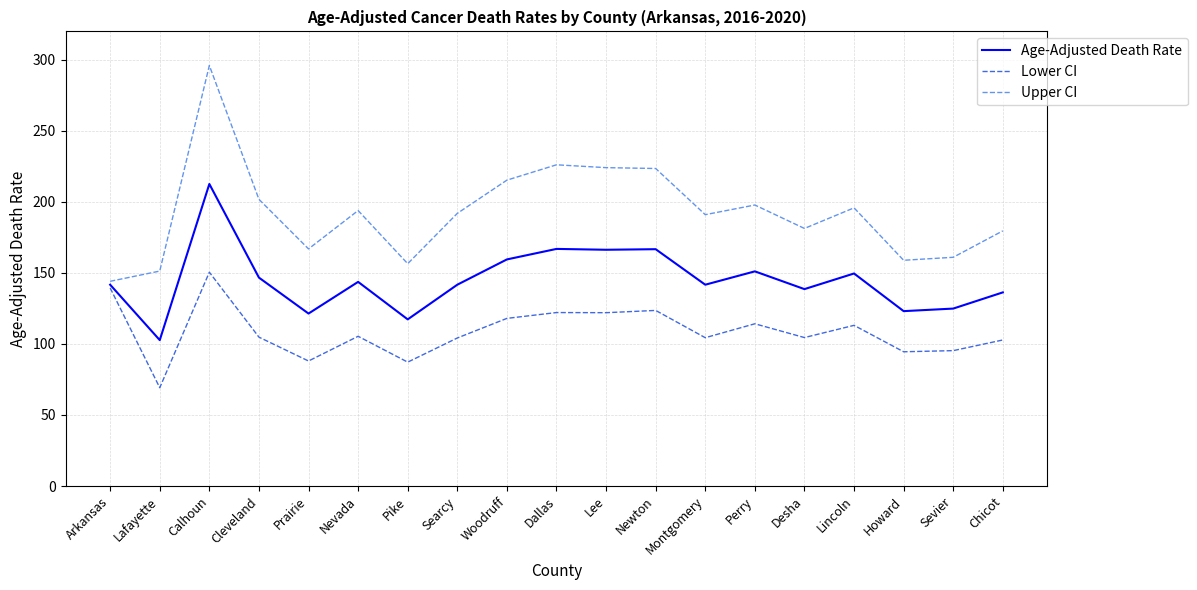

Between Cleveland and Nevada, which series saw the biggest shift?

Upper CI